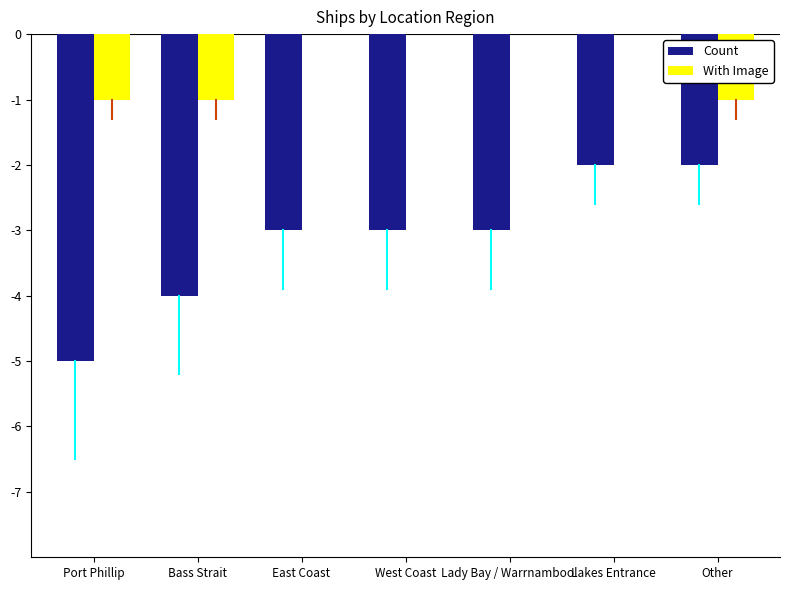

Reading left to right, transcribe all the data shown in this chart.

Count: Port Phillip=-5	Bass Strait=-4	East Coast=-3	West Coast=-3	Lady Bay / Warrnambool=-3	Lakes Entrance=-2	Other=-2
With Image: Port Phillip=-1	Bass Strait=-1	East Coast=0	West Coast=0	Lady Bay / Warrnambool=0	Lakes Entrance=0	Other=-1